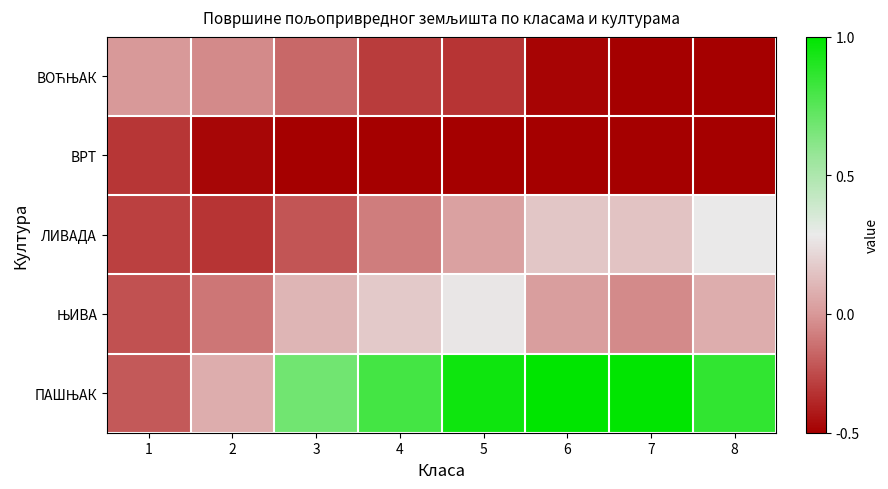

At which category is the sum across all series the highest?

5